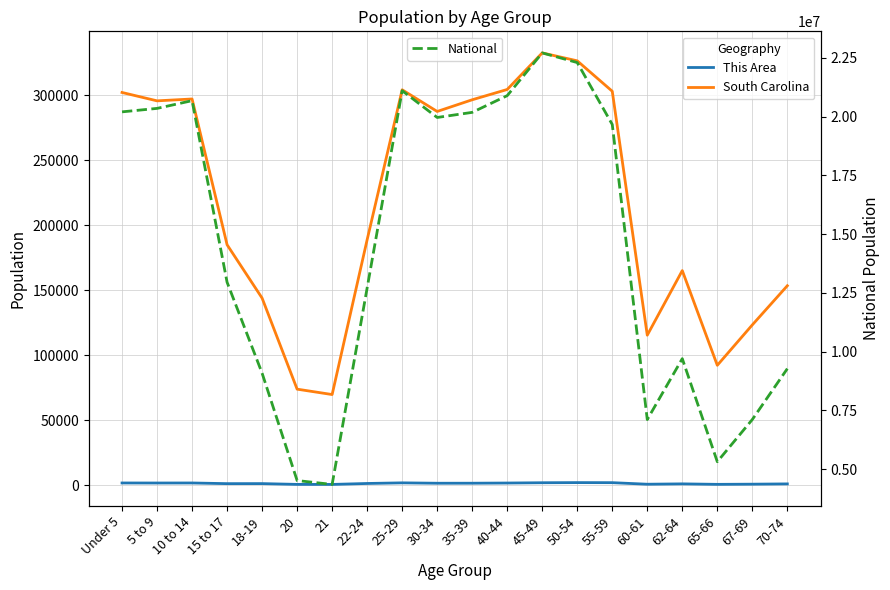

True or false: South Carolina has a value of 266387 at 22-24.

False